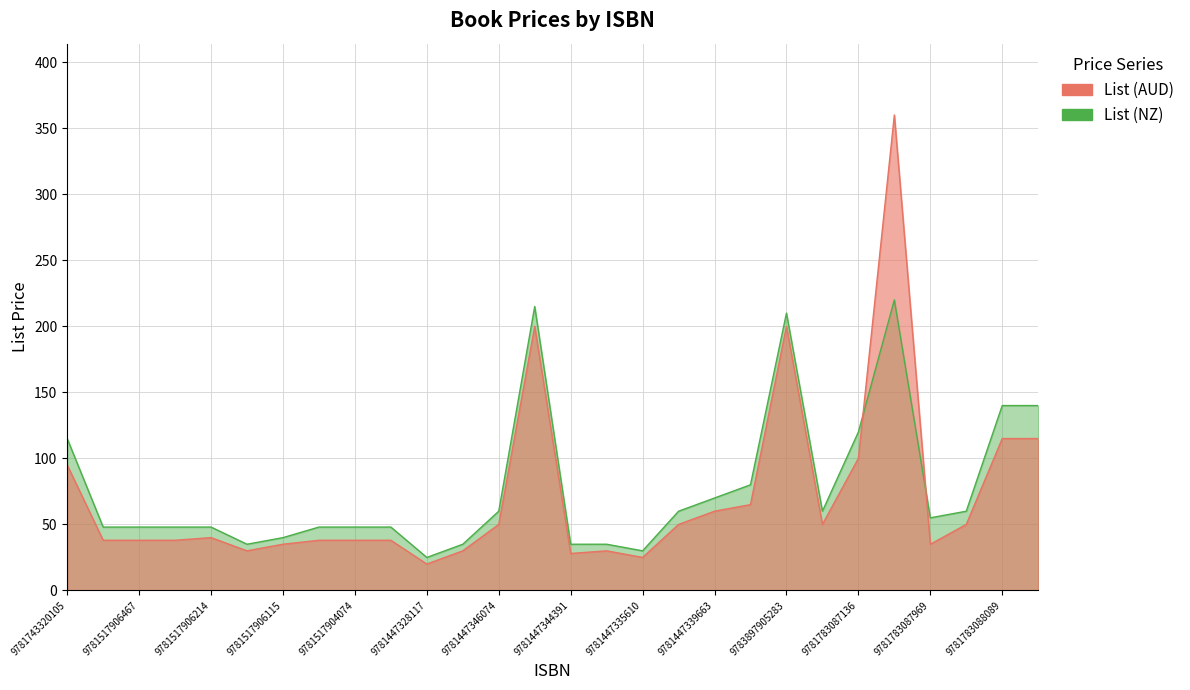

What is the lowest value of the List (AUD) series?

20.0